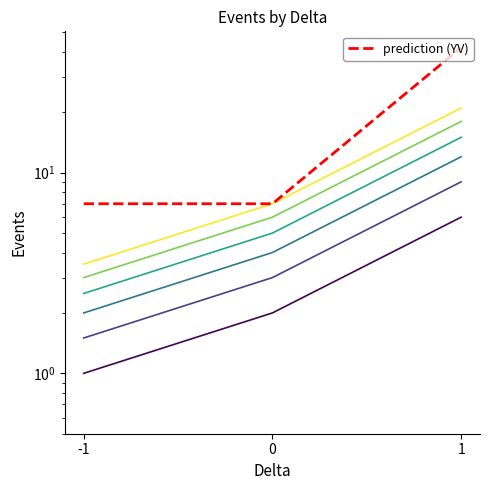

Is it true that the value at 0 is 7?

True